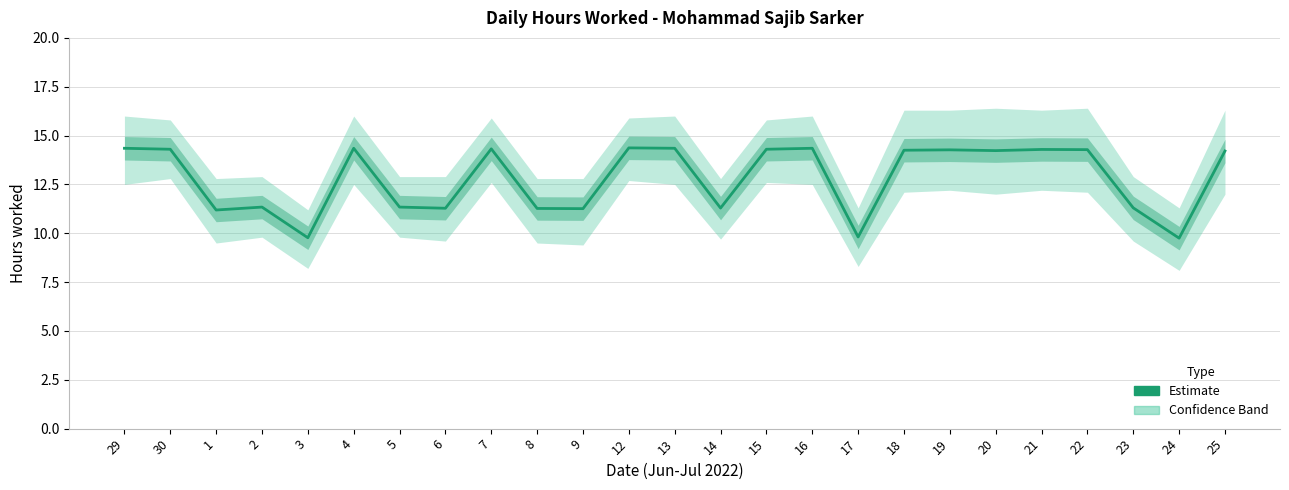

True or false: the data shows 9.8 at 17.

True